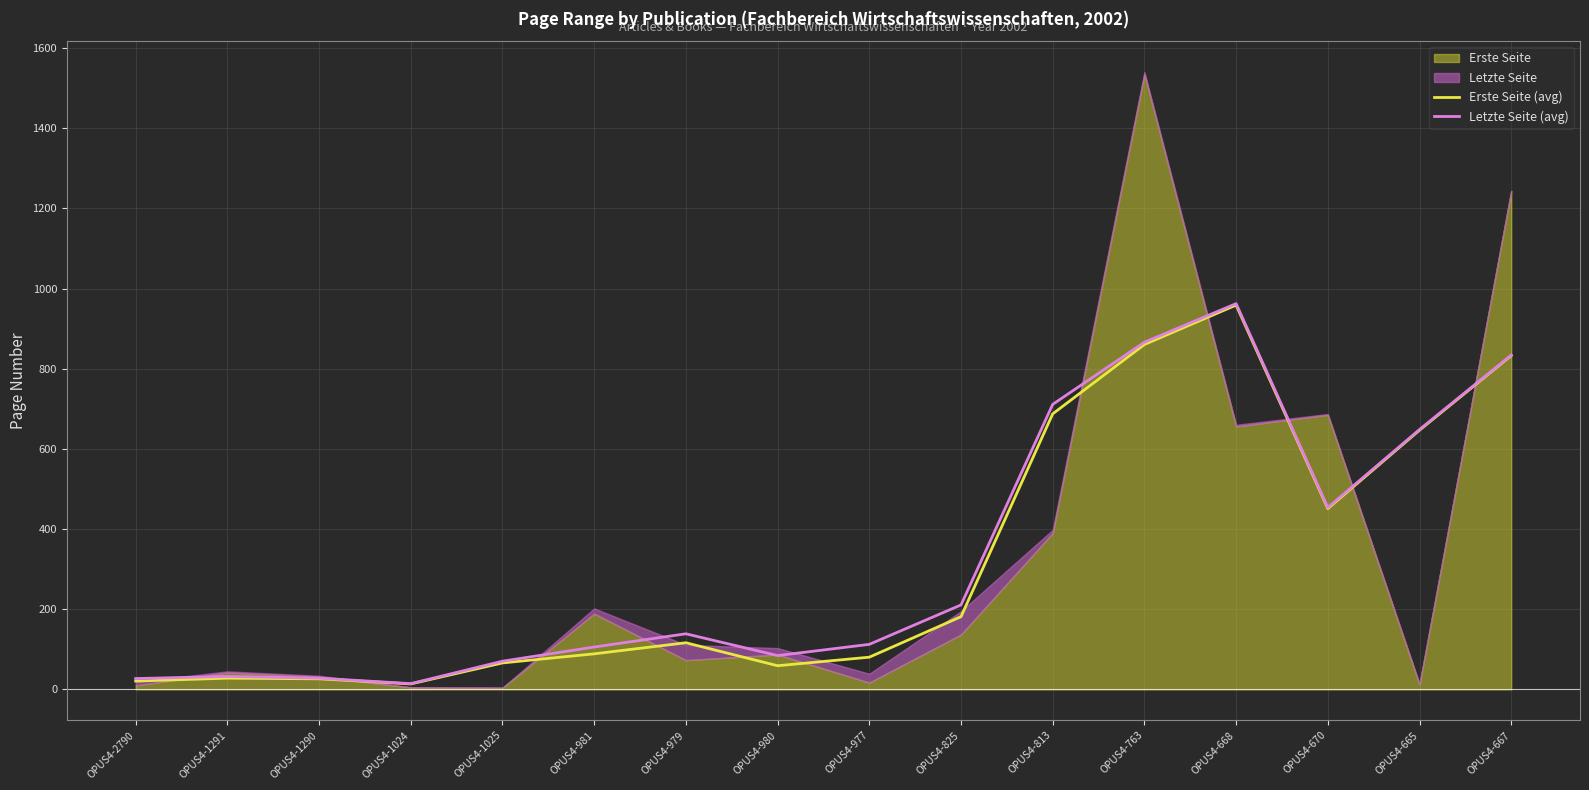

What position from the left is OPUS4-1291?

2